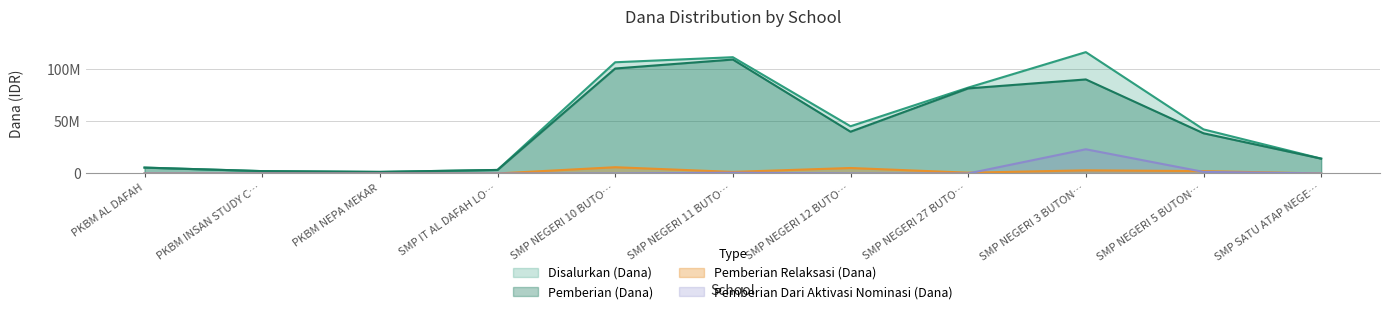

The value of Pemberian Dari Aktivasi Nominasi (Dana) at PKBM INSAN STUDY C… is 0. True or false?

True